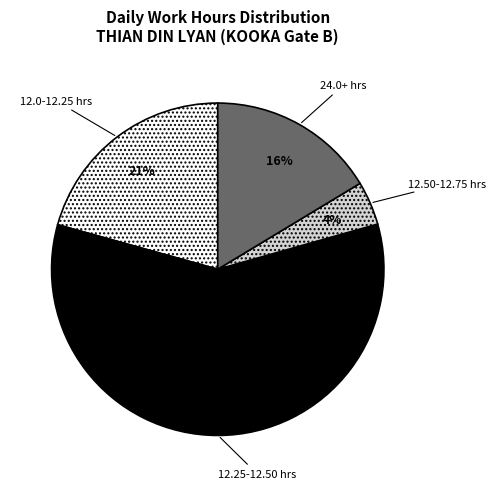

What percentage is the 12.25-12.50 hrs slice, to the nearest percent?

59%